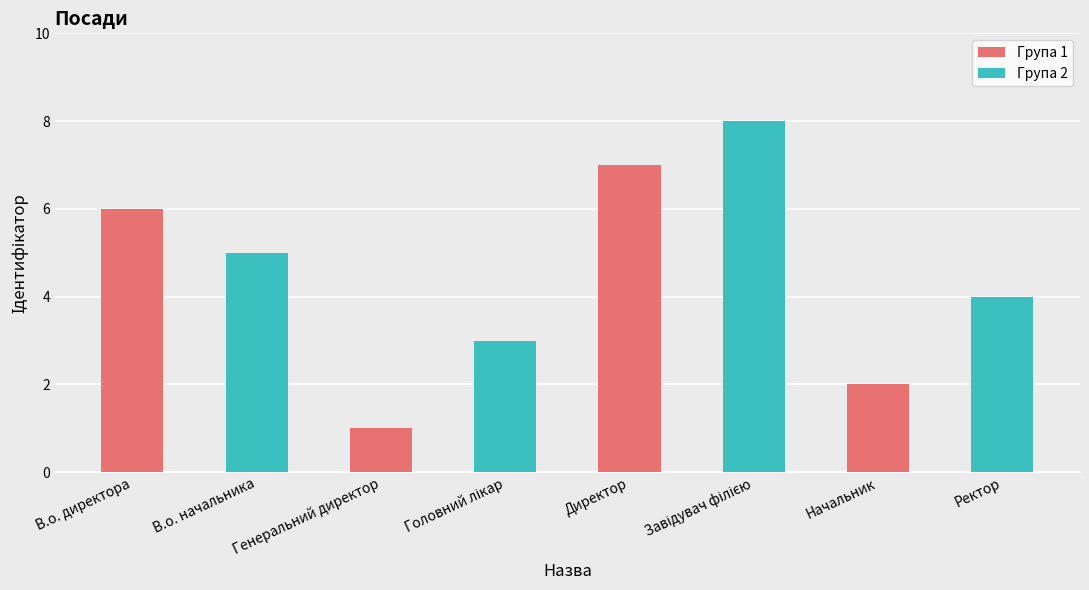

The value of Група 2 at Генеральний директор is 12. True or false?

False